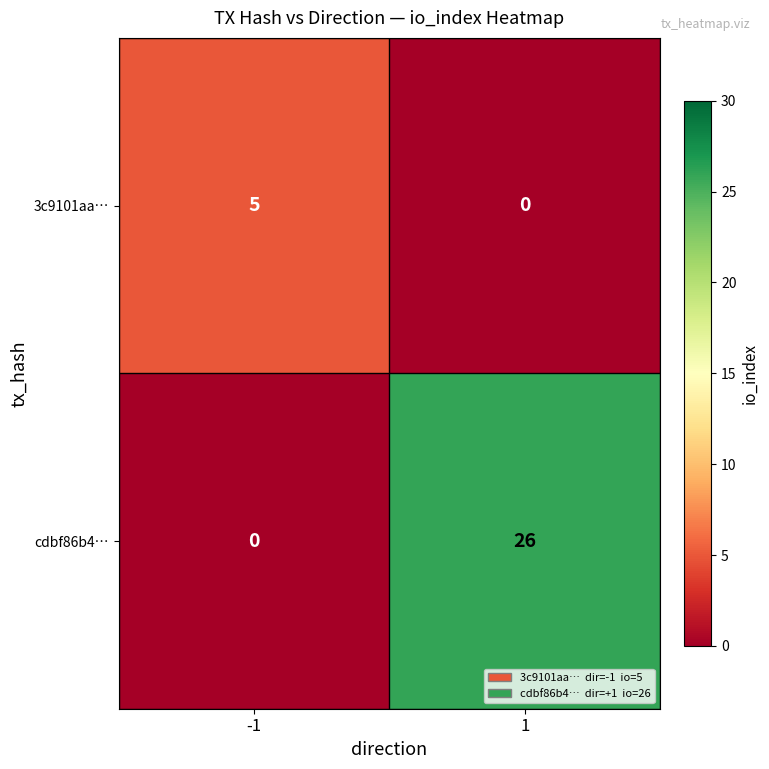

Reading left to right, transcribe all the data shown in this chart.

3c9101aa…: 5	0
cdbf86b4…: 0	26